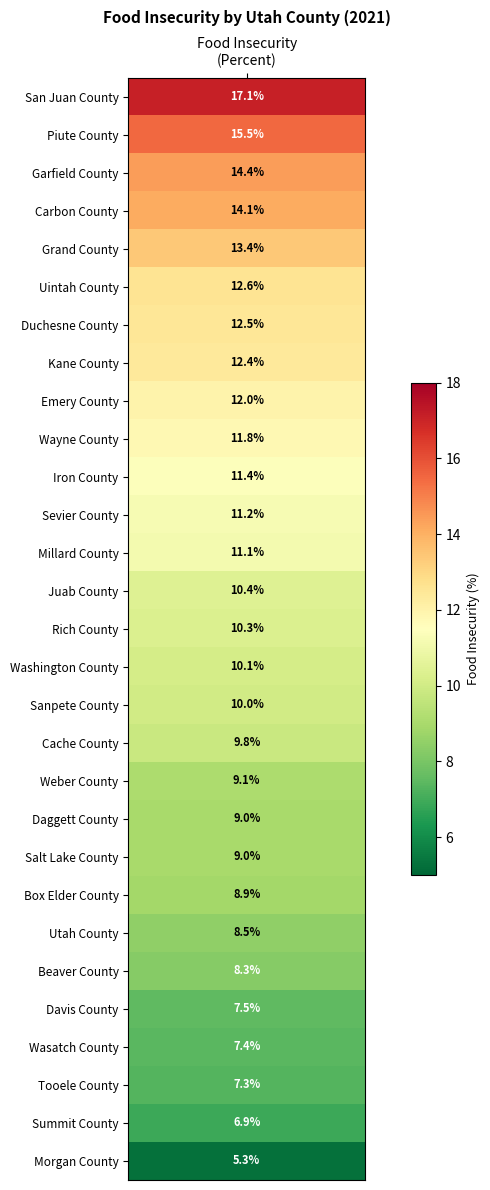

What is the difference between the second highest and second lowest values?

8.6